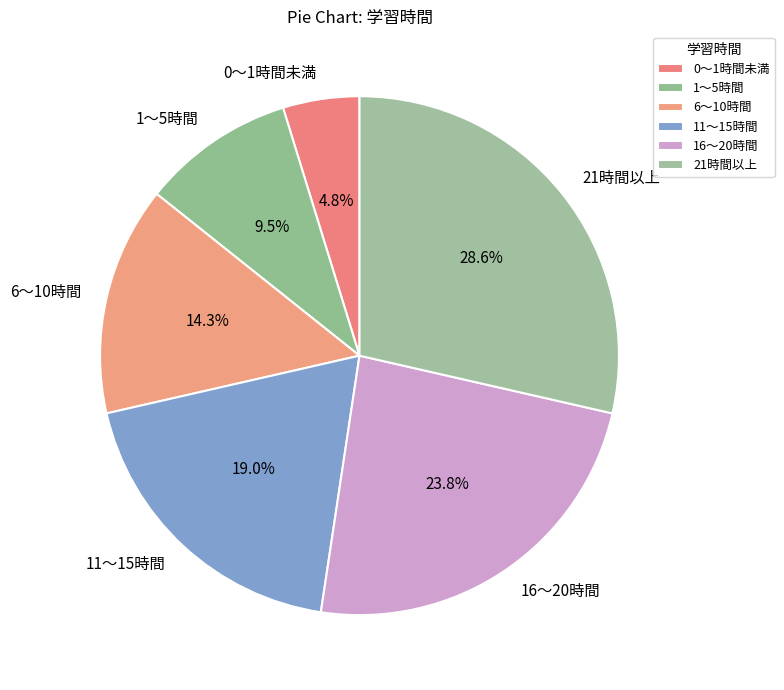

Which slice is the largest?

21時間以上